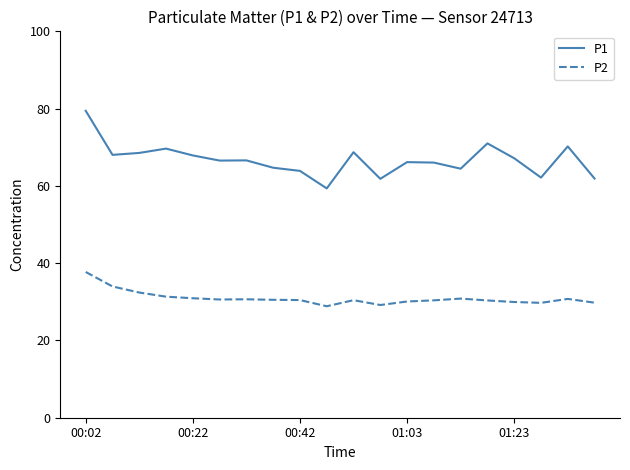

Which series has the widest spread of values?

P1